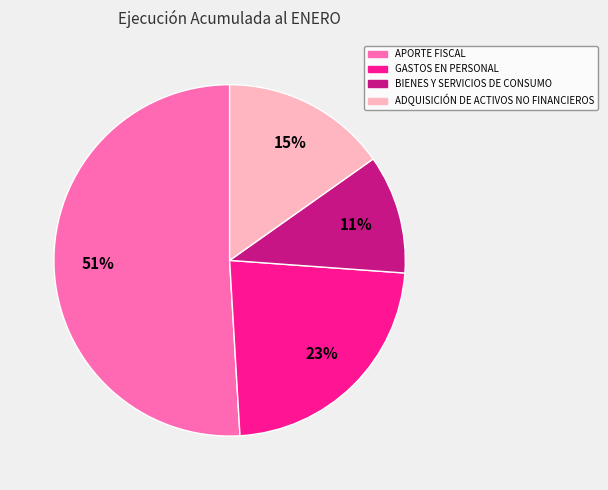

What percentage is the APORTE FISCAL slice, to the nearest percent?

51%